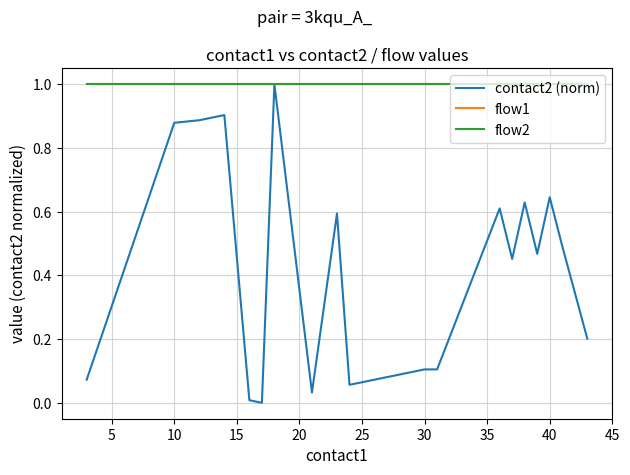

What is the value of the contact2 (norm) point at the 14th from the left?

0.1